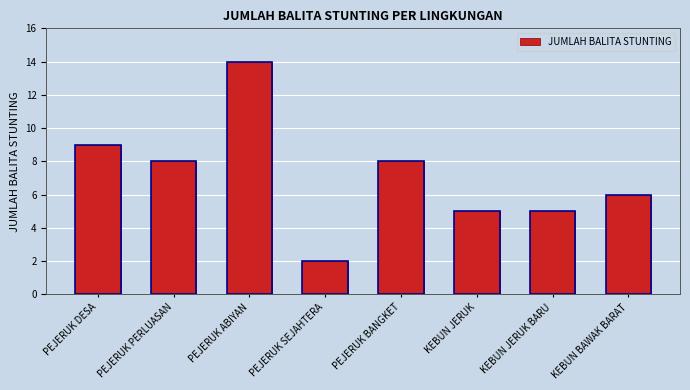

The chart shows a value of 9 at PEJERUK DESA. True or false?

True